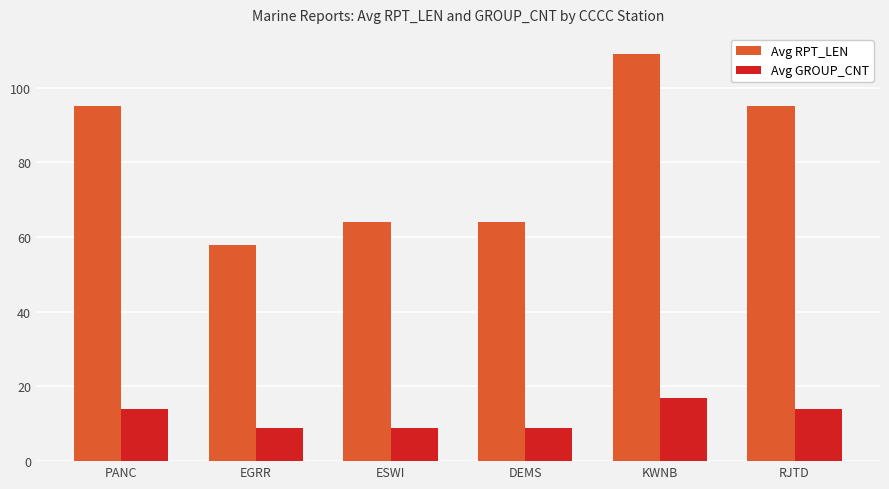

What is the label of the 4th bar from the right?

ESWI